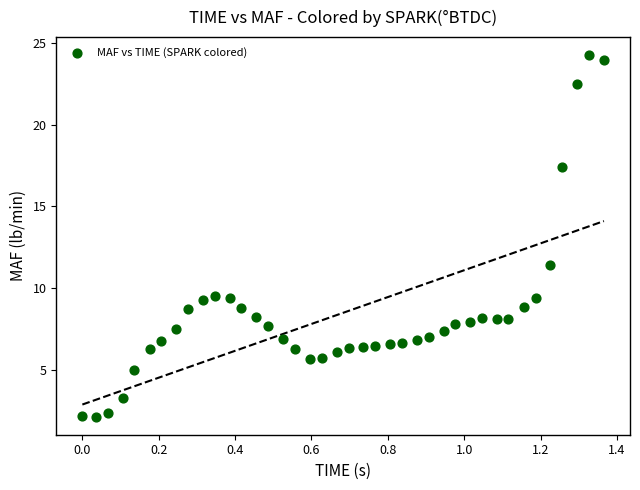

What is the range of X values (max minus min)?

1.4